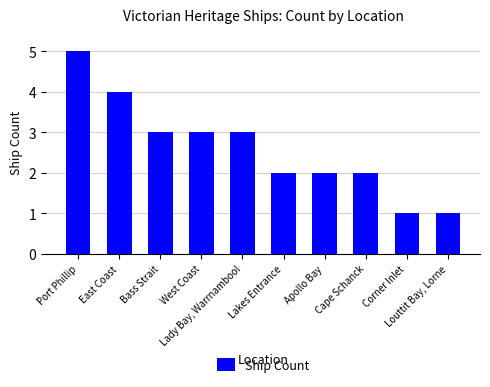

What value does the data have at Louttit Bay, Lorne?

1